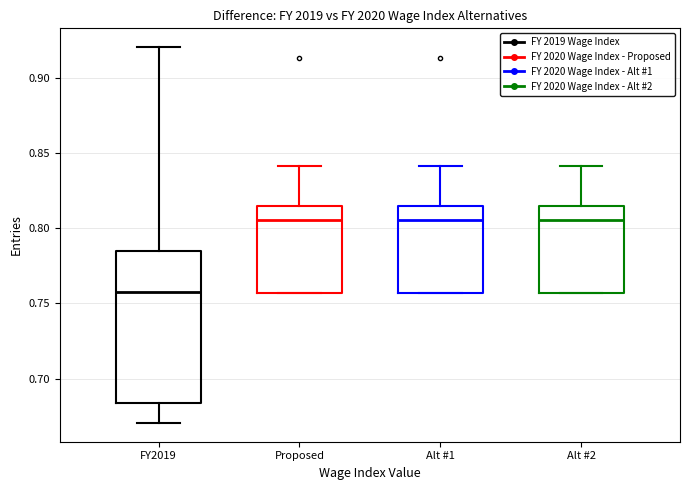

Reading left to right, read every box against the y-axis: the position of its median line, the range the box covers, and the ends of its whiskers. The values are not printed on the chart, so give them approximately, as read against the axis.

FY2019: median 0.760, box 0.685 to 0.785, whiskers 0.670 to 0.920
Proposed: median 0.805, box 0.755 to 0.815, whiskers 0.755 to 0.840
Alt #1: median 0.805, box 0.755 to 0.815, whiskers 0.755 to 0.840
Alt #2: median 0.805, box 0.755 to 0.815, whiskers 0.755 to 0.840